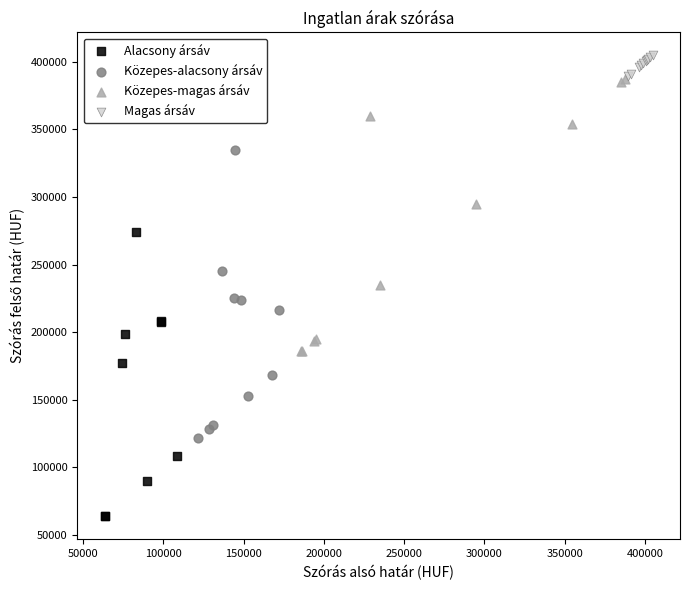

Which series reaches the maximum Y coordinate?

Magas ársáv